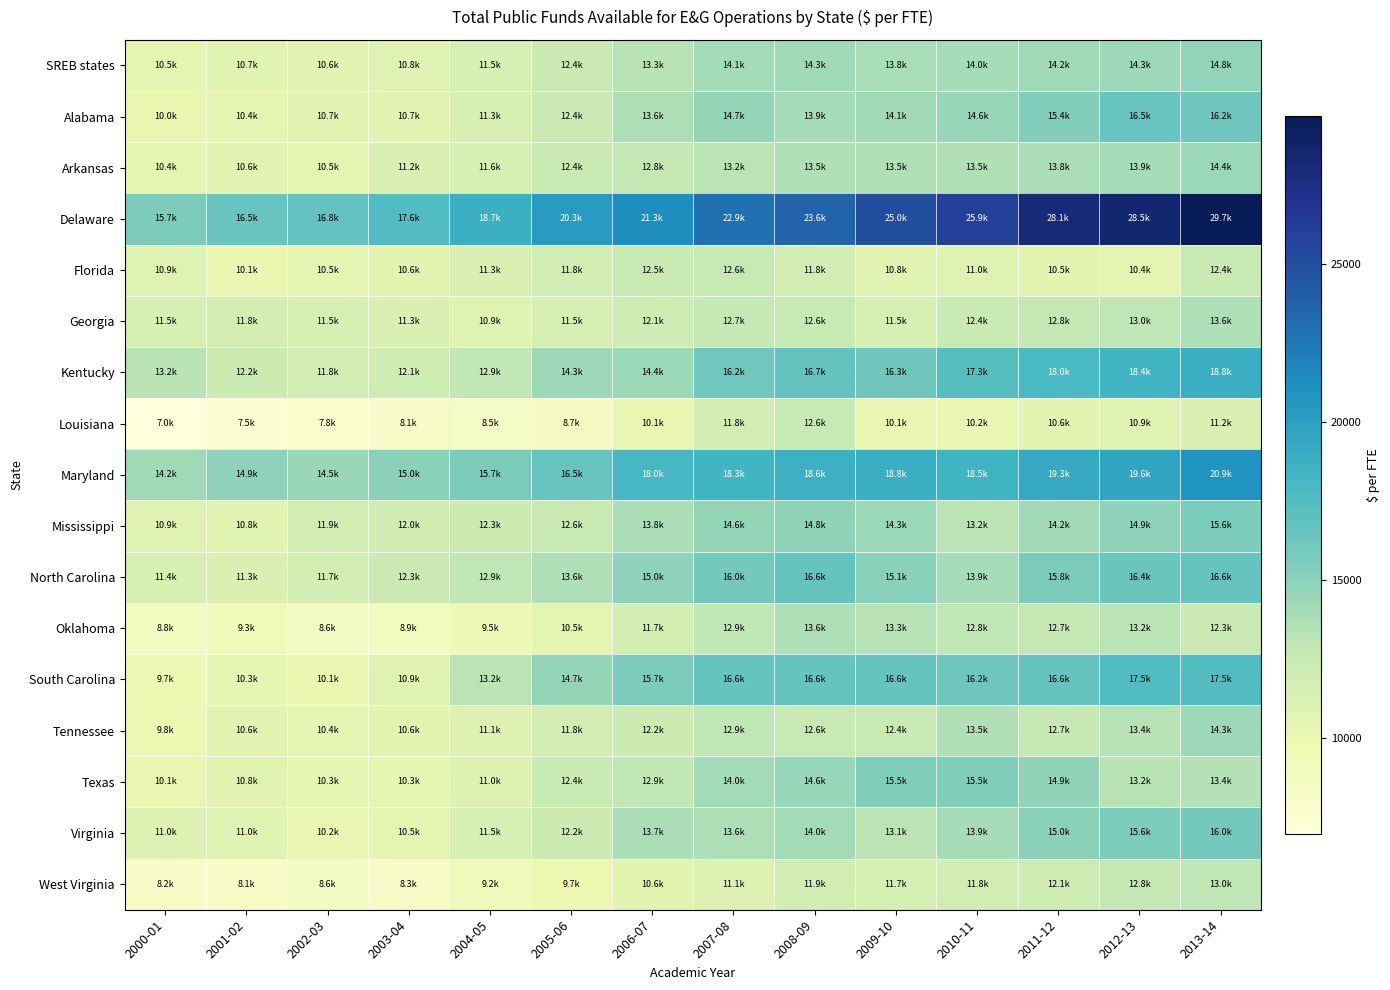

Which has a higher value, 2003-04 or 2000-01?

2003-04